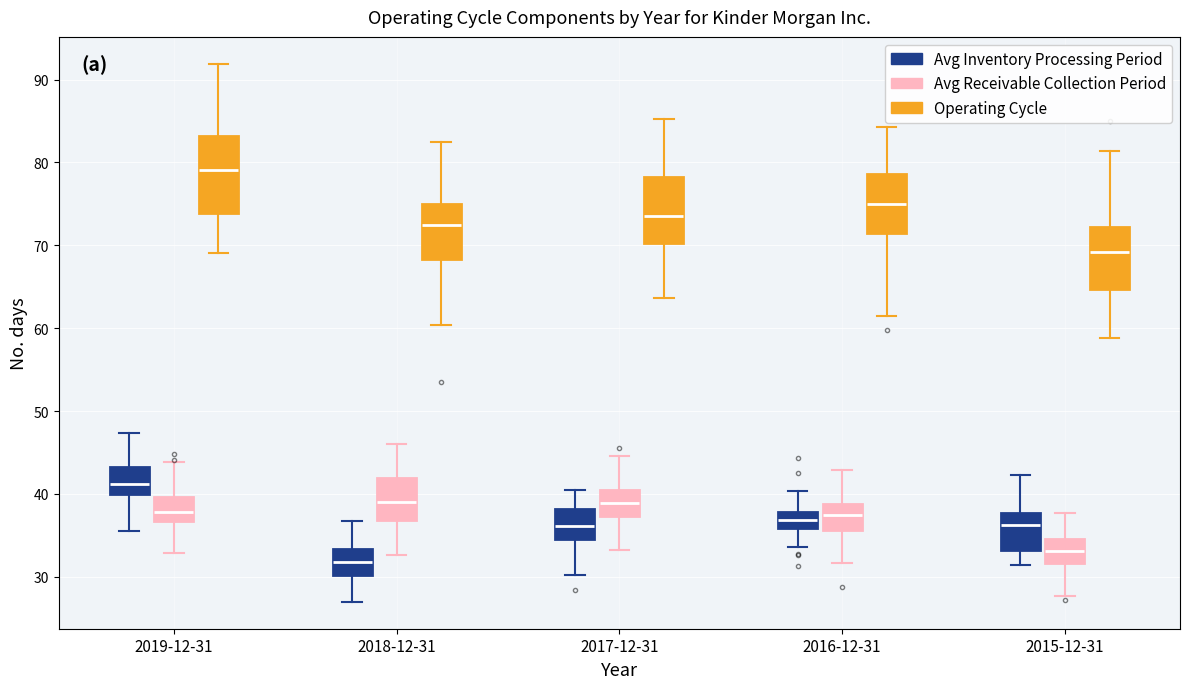

Where does the median line of the box for 2018-12-31 (Avg Inventory Processing Period) sit on the y-axis? The values are not printed on the chart, so give them approximately, as read against the axis.

32